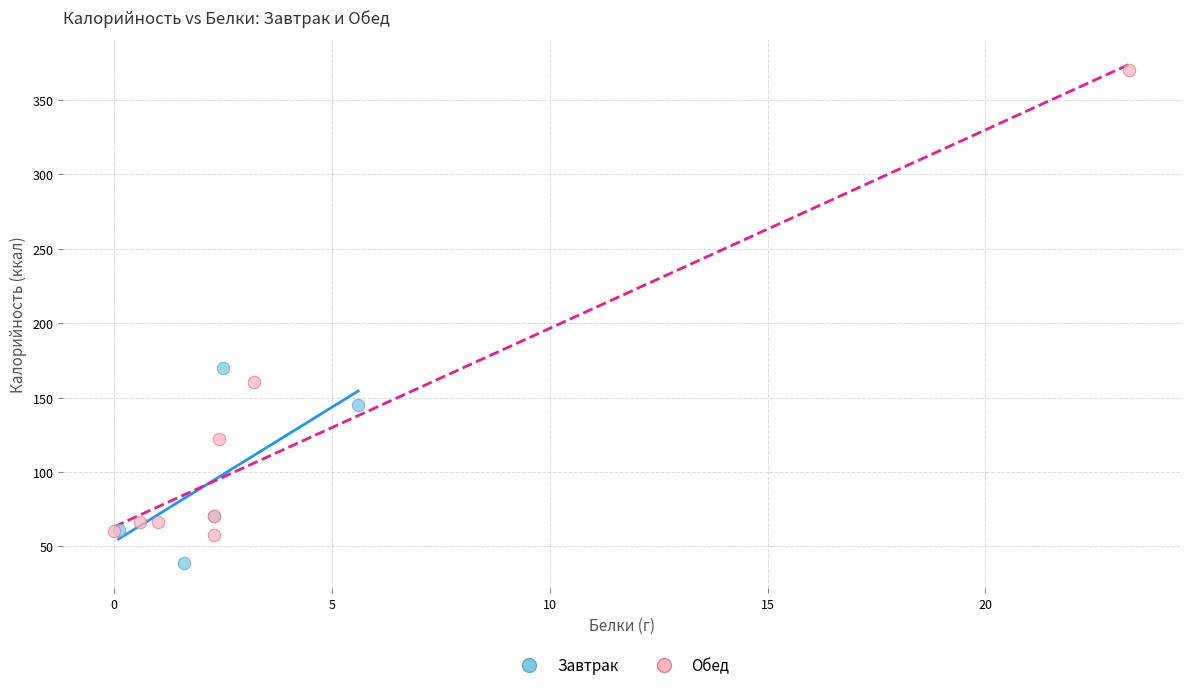

Which series reaches the maximum Y coordinate?

Обед